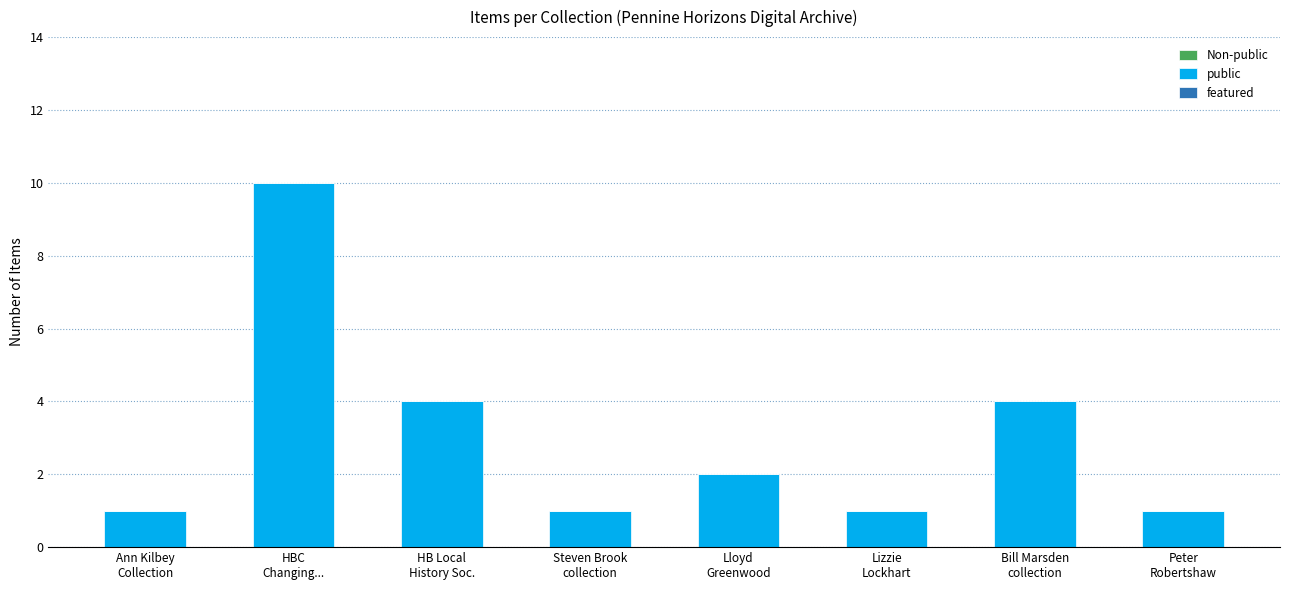

What is the value of the 5th bar from the left?

2